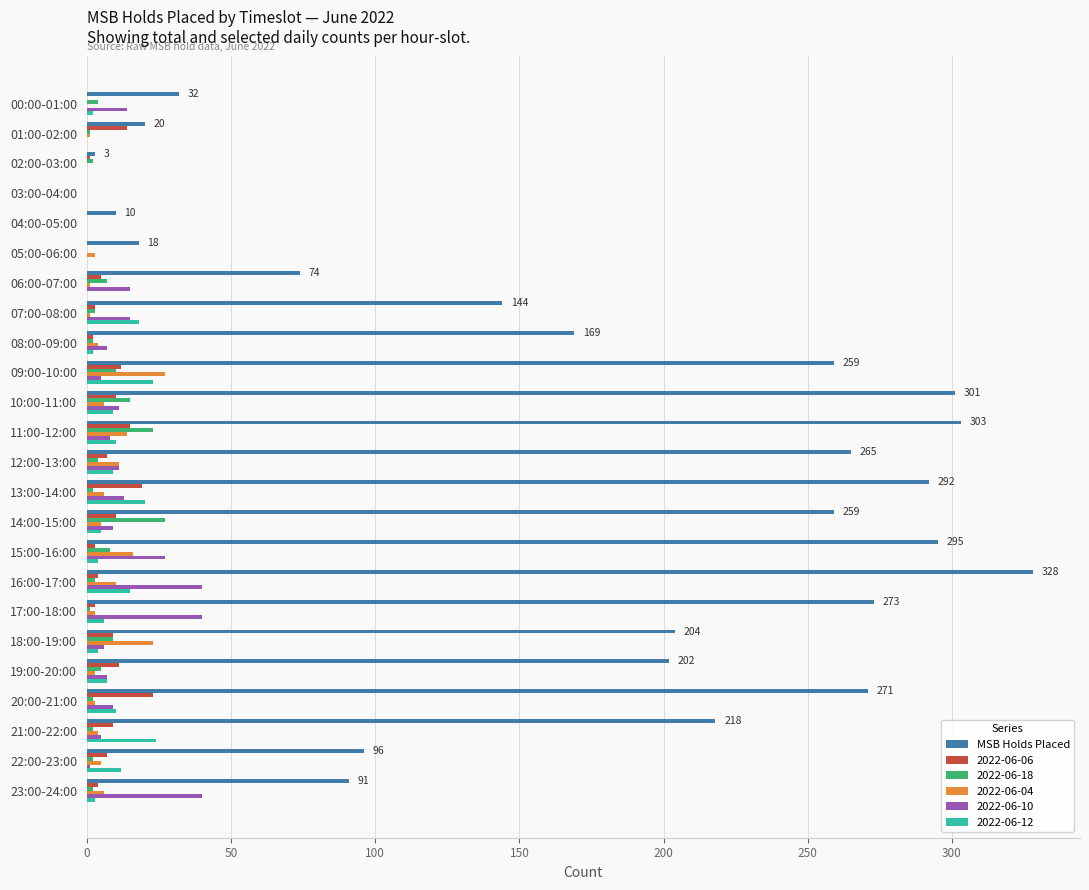

Which series changed the most between 01:00-02:00 and 13:00-14:00?

MSB Holds Placed